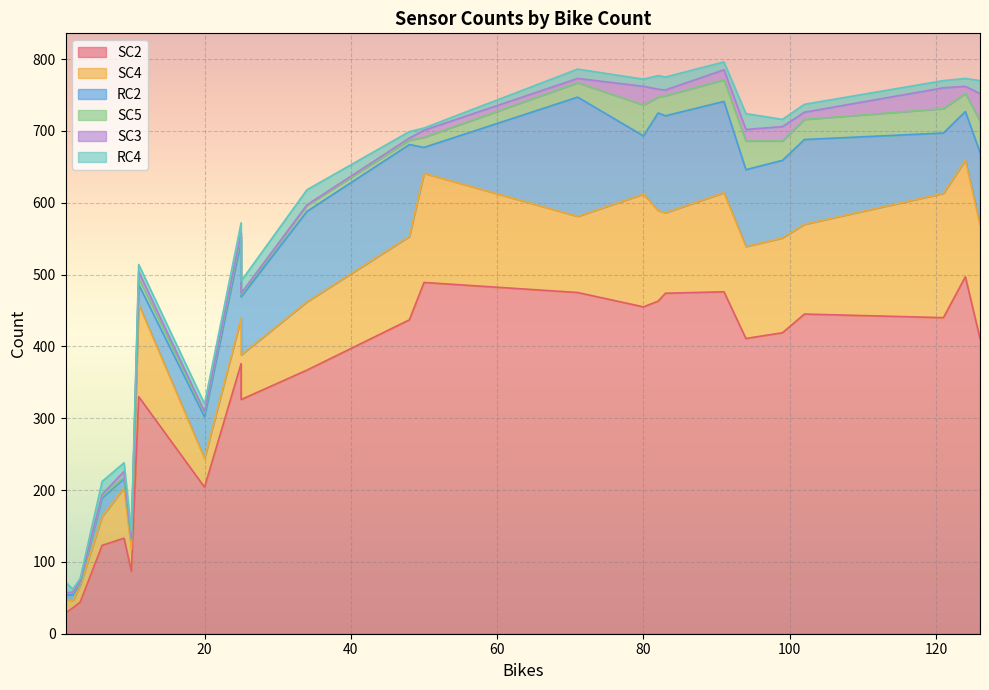

What value does the SC3 series have at 80, to the nearest 10?

30